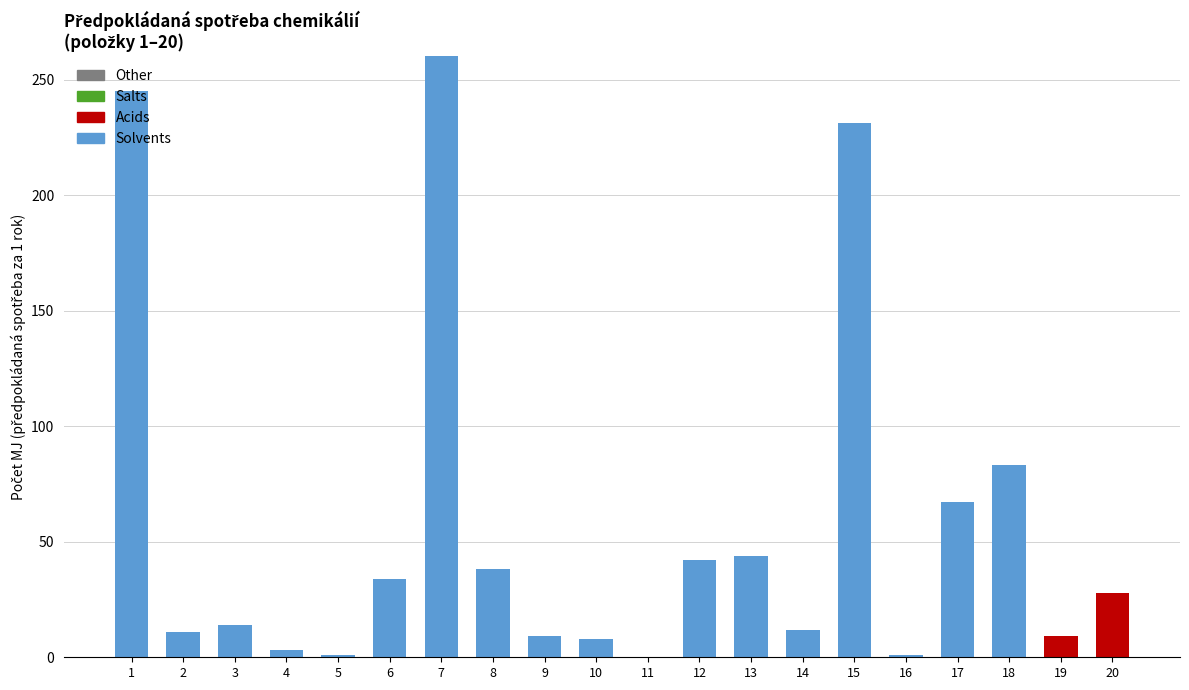

At which category is the sum across all series the highest?

7